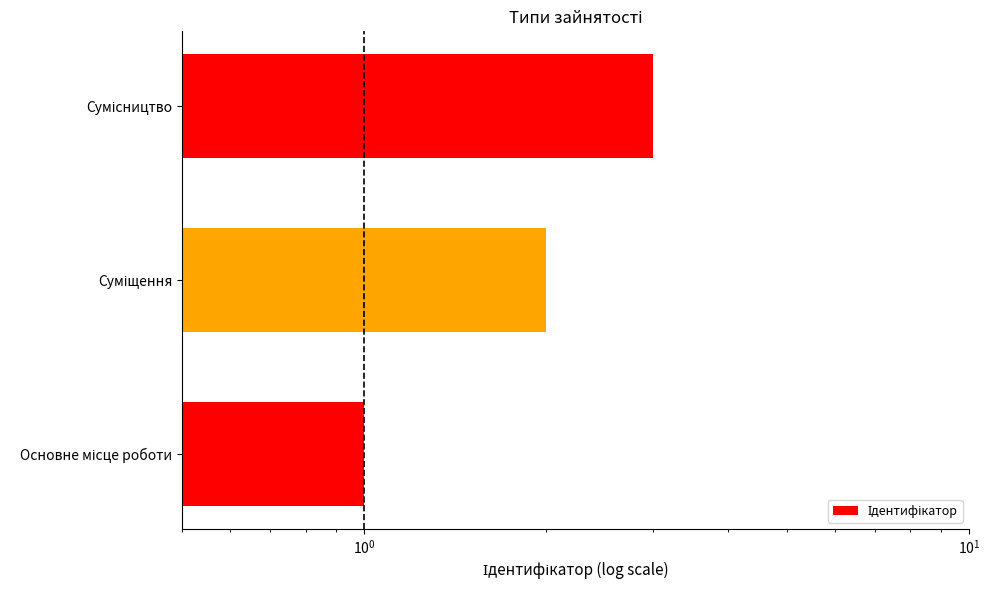

What is the value of the 2nd bar from the left?

2